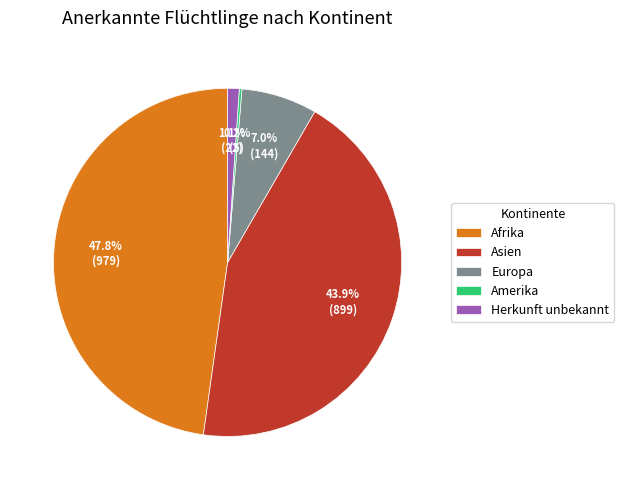

Which slice is the largest?

Afrika